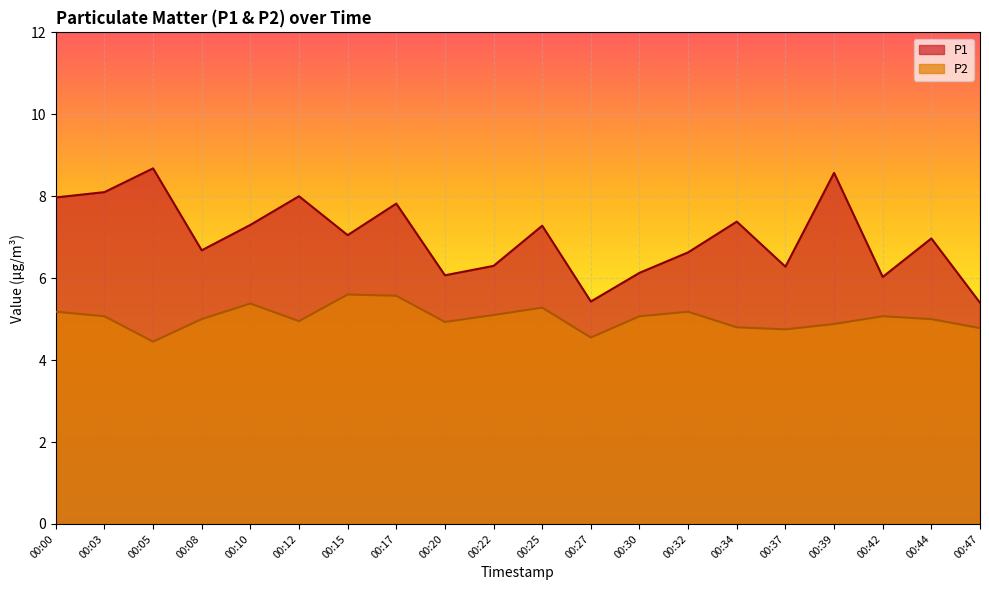

Which series has the largest range (max minus min)?

P1